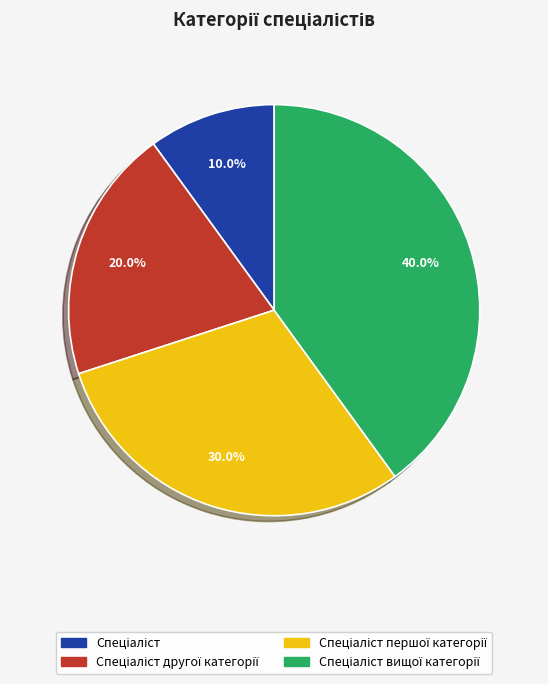

Is there a majority slice in this chart?

No